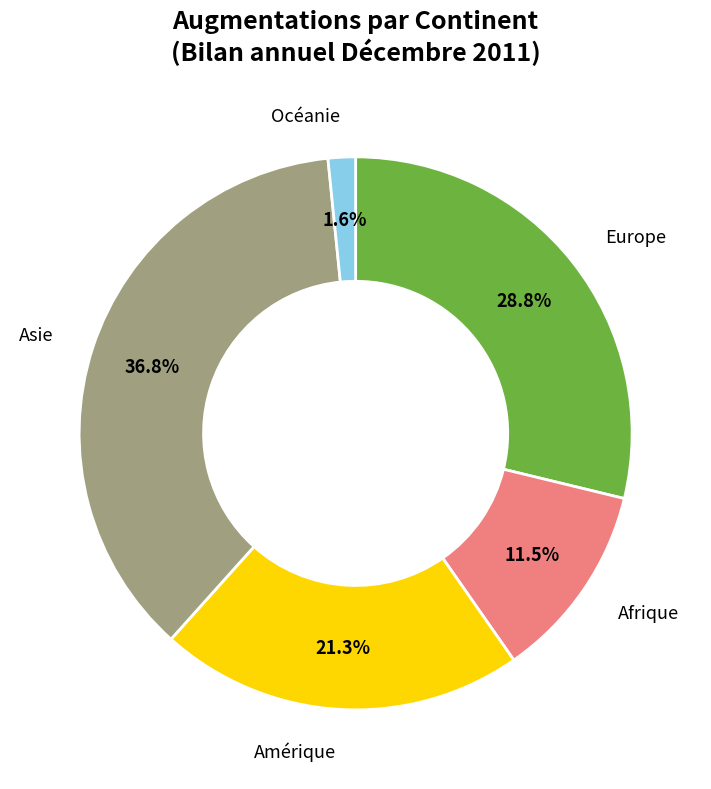

Is there any slice that represents more than half of the pie?

No